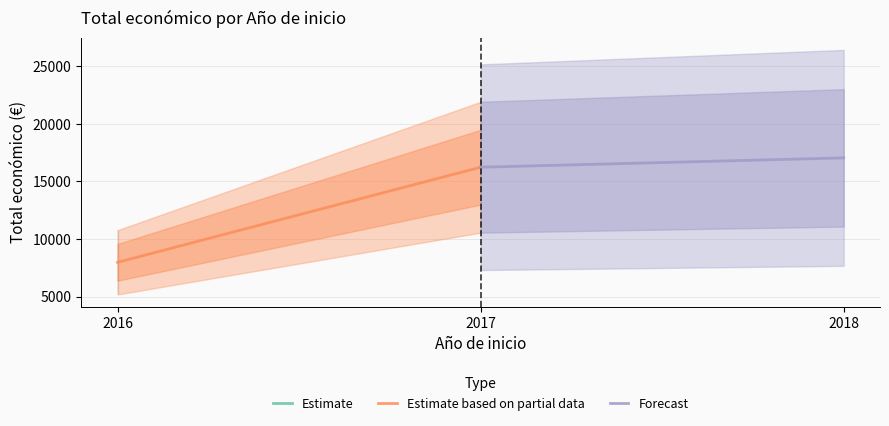

Is this an area chart (filled region under the line)?

No